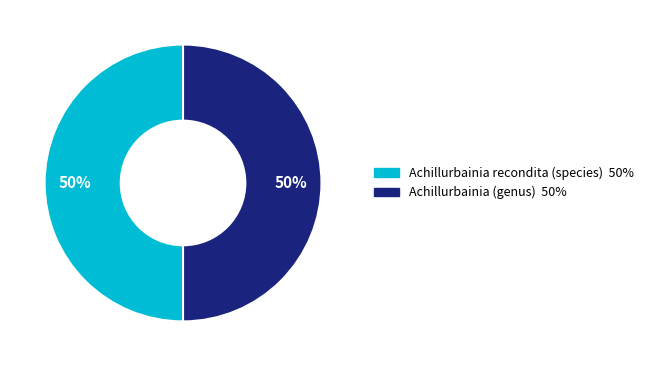

What is the ratio of the value at Achillurbainia recondita (species) to the value at Achillurbainia (genus)?

1.0